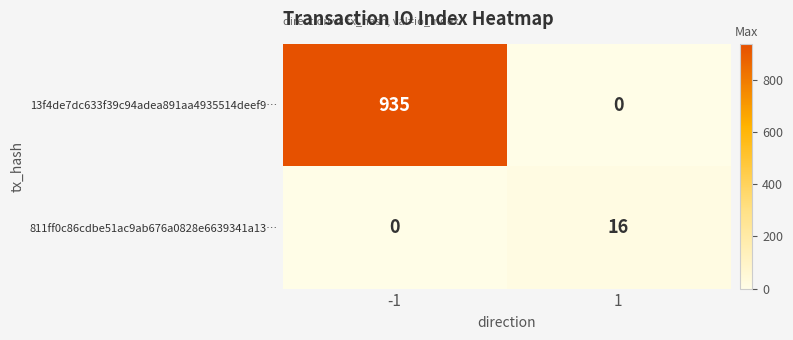

At how many categories does at least one series exceed 329?

1